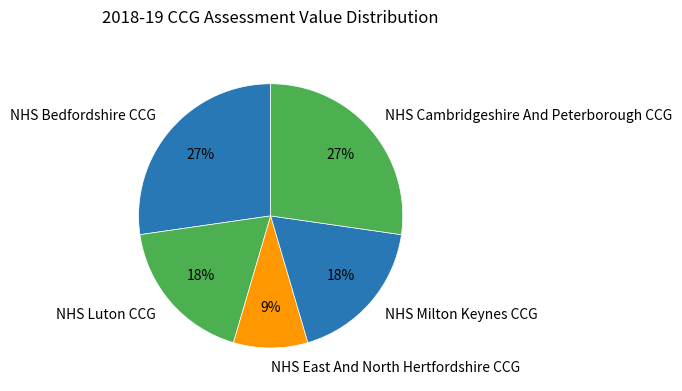

To the nearest percent, what is the average slice percentage?

20%